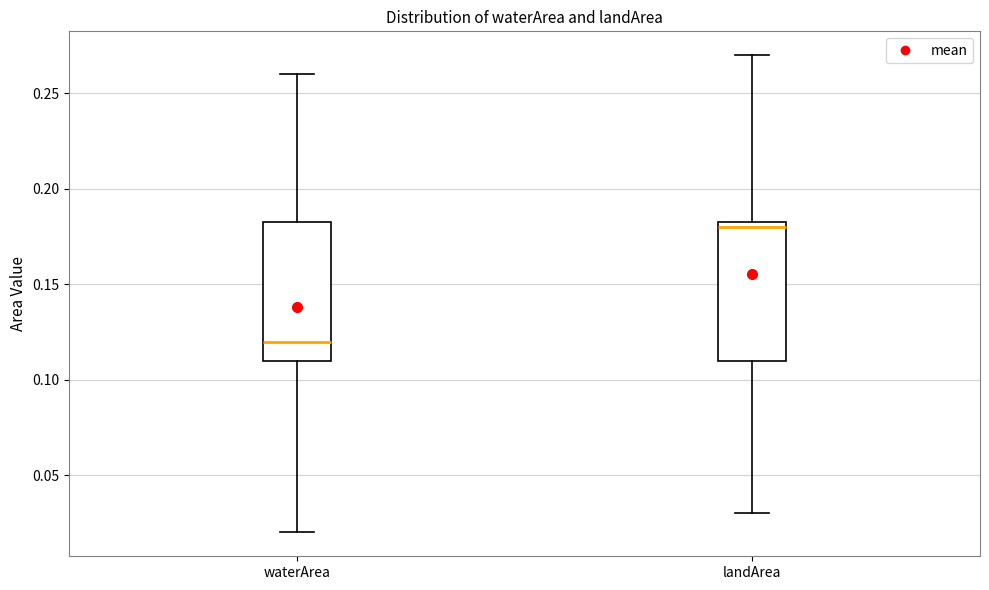

Which box's median line is the lowest?

waterArea